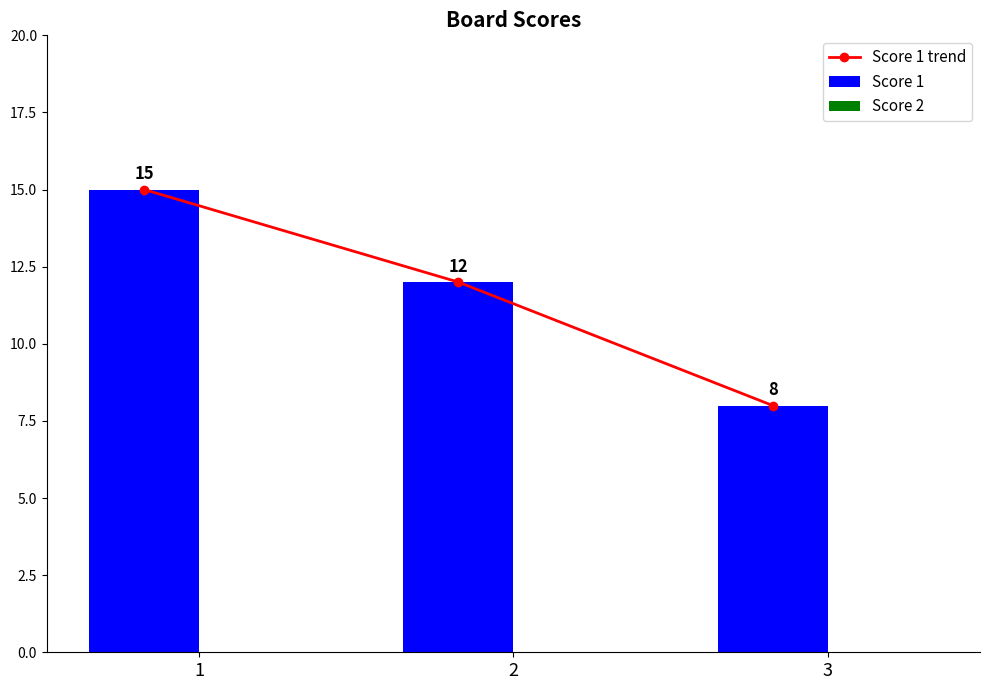

At 3, list the series in order from smallest to largest.

Score 2, Score 1 trend, Score 1